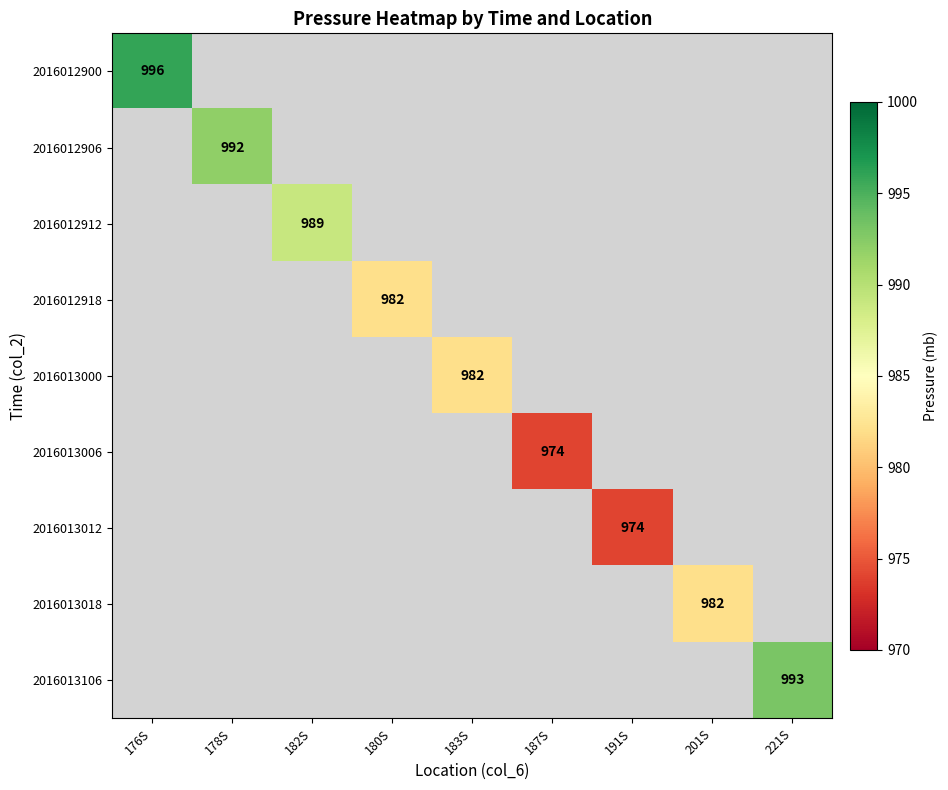

Is the value of 2016012900 at 191S greater than the value of 2016012912 at 182S?

No